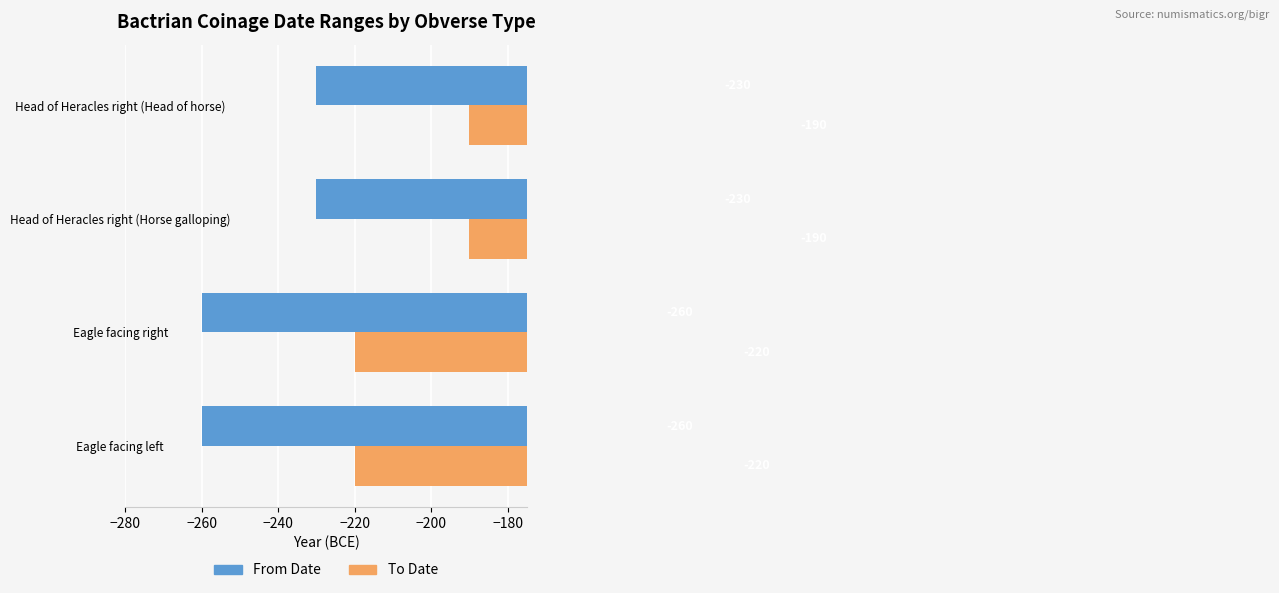

At Head of Heracles right (Horse galloping), list the series in order from smallest to largest.

From Date, To Date